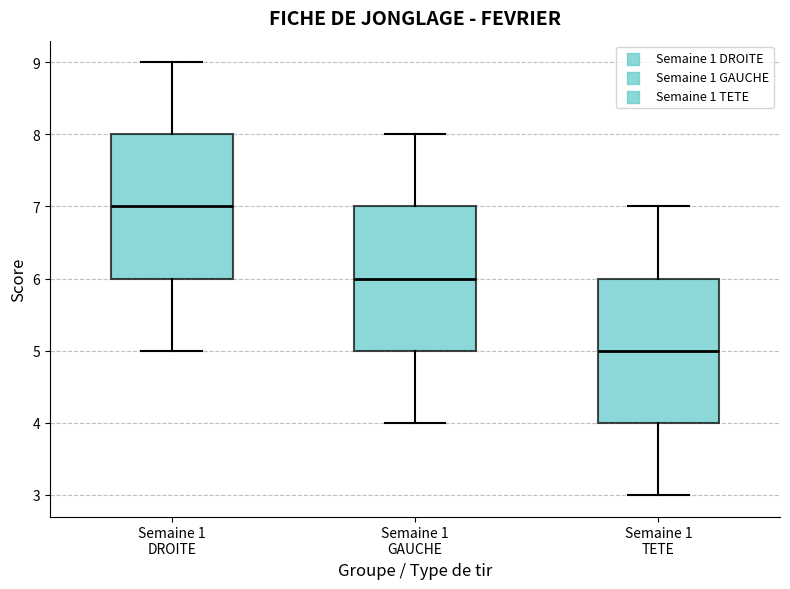

Reading left to right, transcribe this box plot: for each box, give where its median line is, the range the box spans, and where its two whiskers end, as read against the y-axis. The values are not printed on the chart, so give them approximately, as read against the axis.

Semaine 1 DROITE: median 7, box 6 to 8, whiskers 5 to 9
Semaine 1 GAUCHE: median 6, box 5 to 7, whiskers 4 to 8
Semaine 1 TETE: median 5, box 4 to 6, whiskers 3 to 7